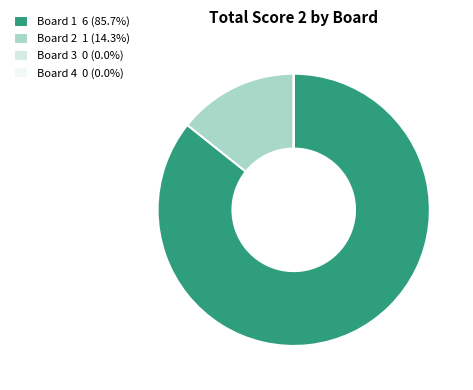

Which has a higher value, Board 1 or Board 2?

Board 1